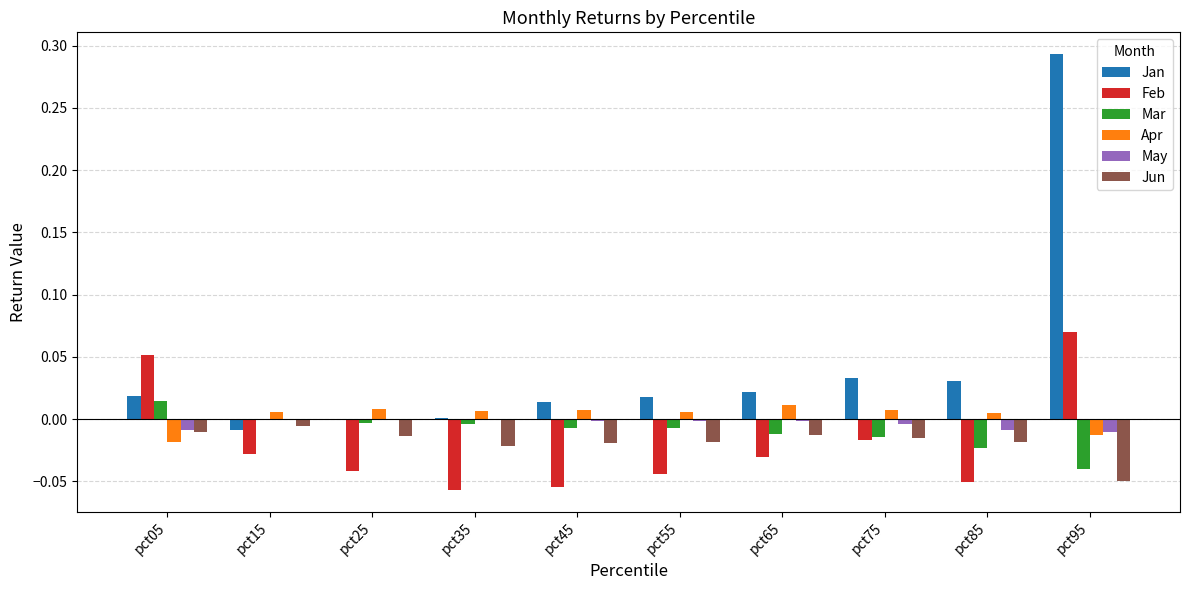

How many values in Apr are above zero?

8